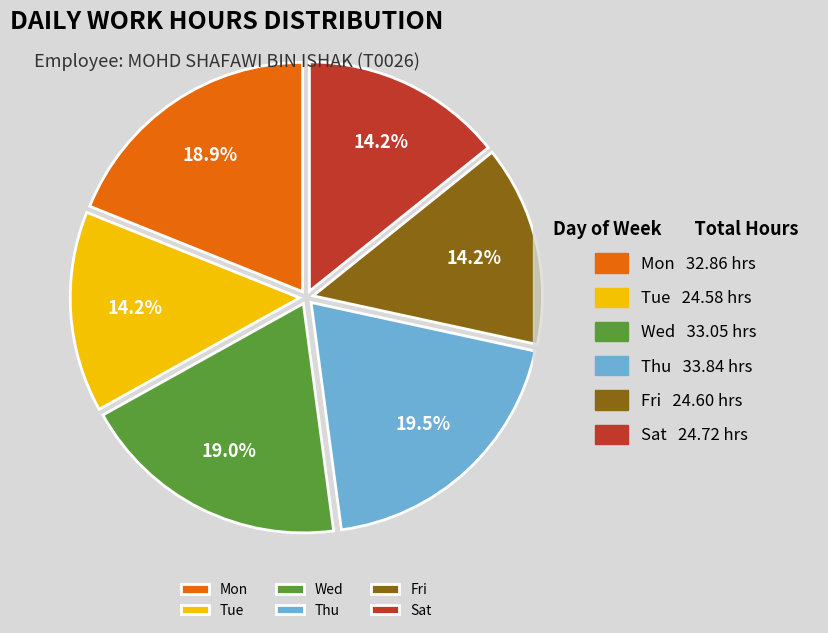

Is there any slice that represents more than half of the pie?

No